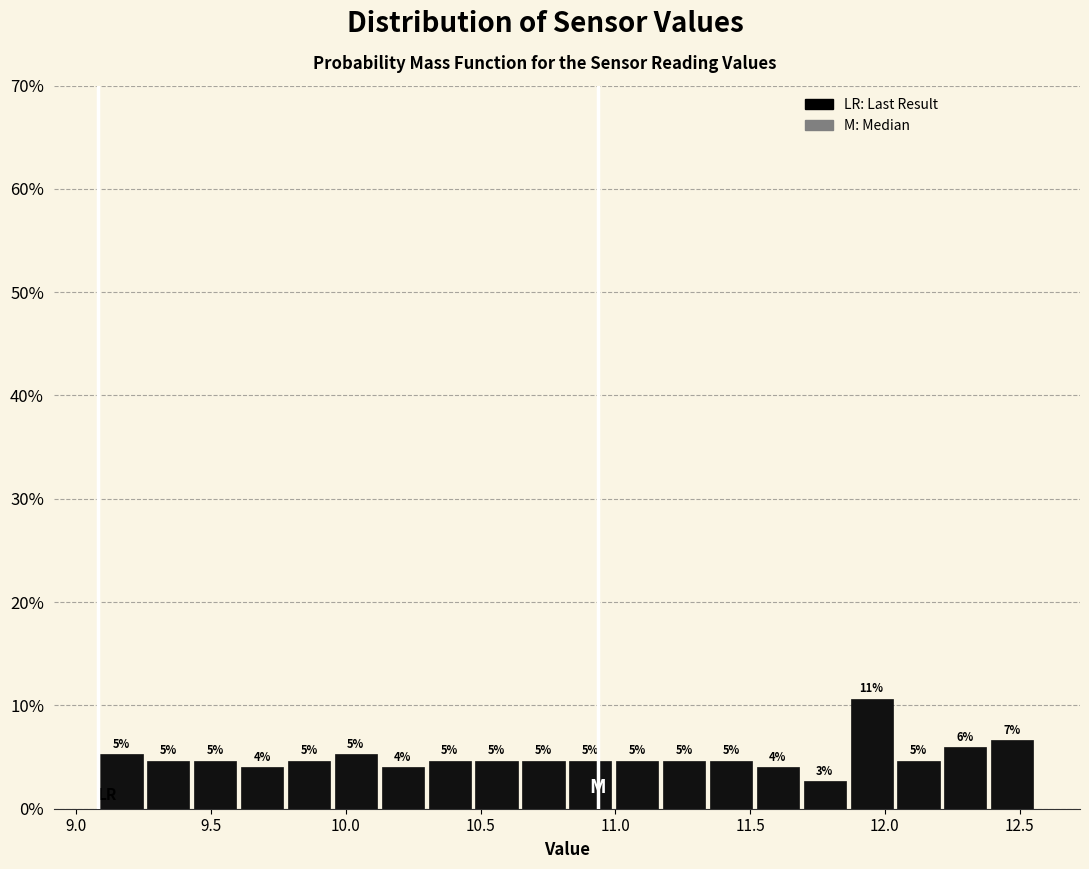

Around what value on the x-axis is the tallest bar? Give the approximate position of its centre, as read against the axis.

11.95